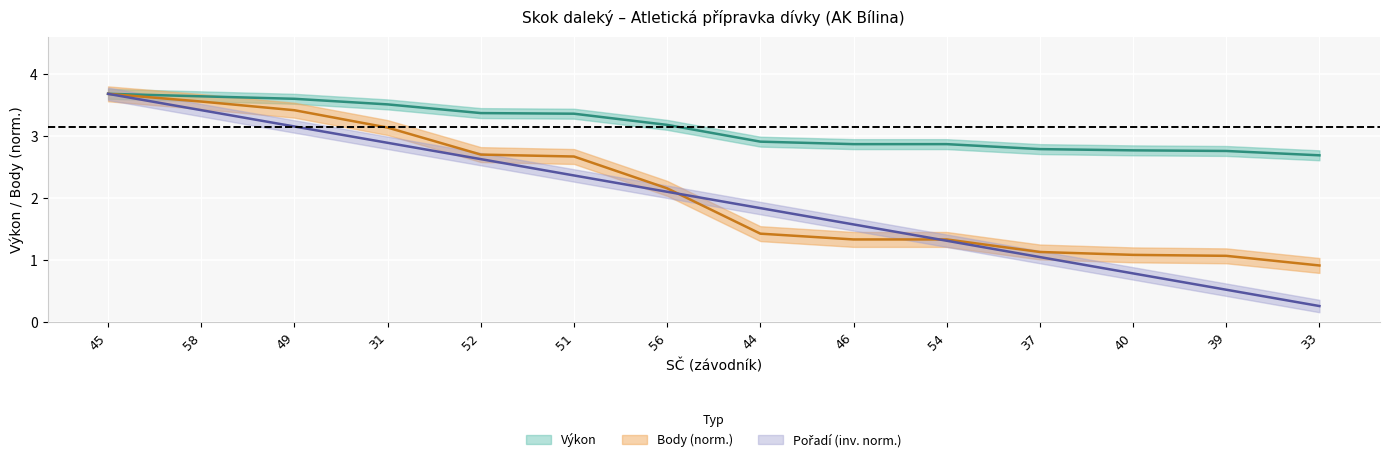

The value of Pořadí at 46 is 0.5. True or false?

False